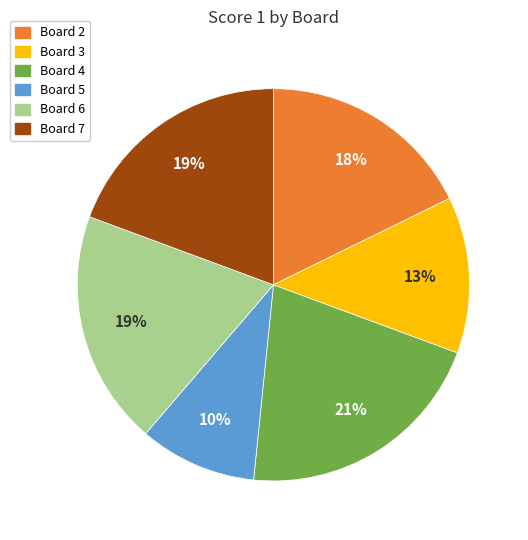

To the nearest percent, what is the difference between the largest and smallest slice percentages?

11%